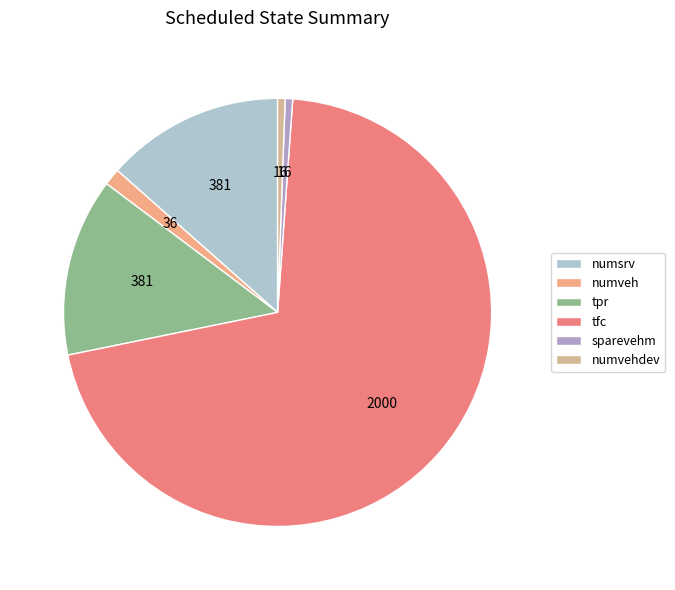

Is there any slice that represents more than half of the pie?

Yes